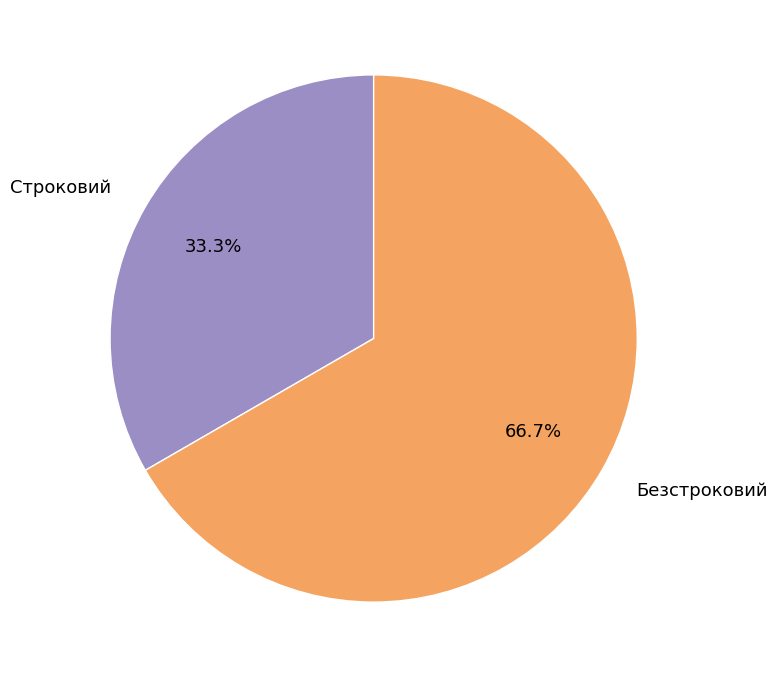

Is there any slice that represents more than half of the pie?

Yes